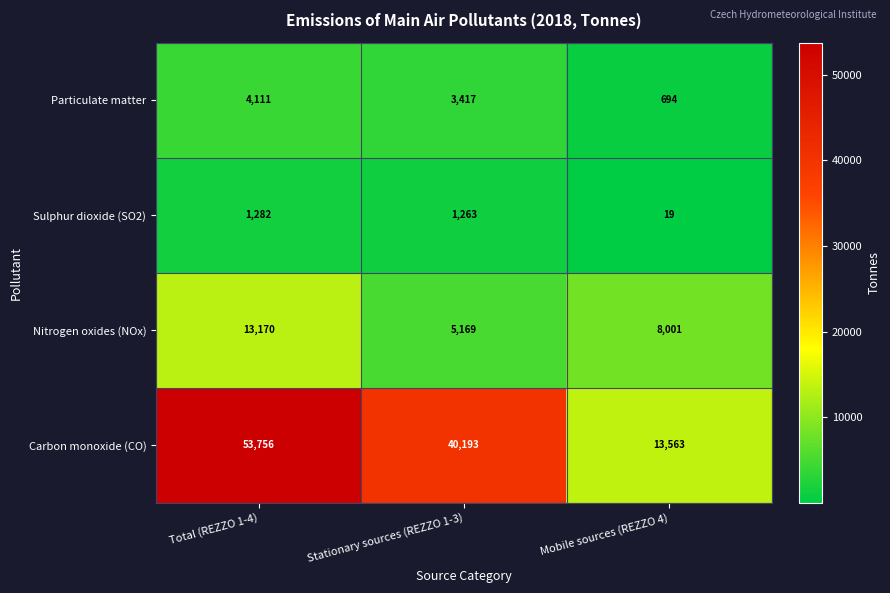

What is the sum of all Carbon monoxide (CO) values?

107512